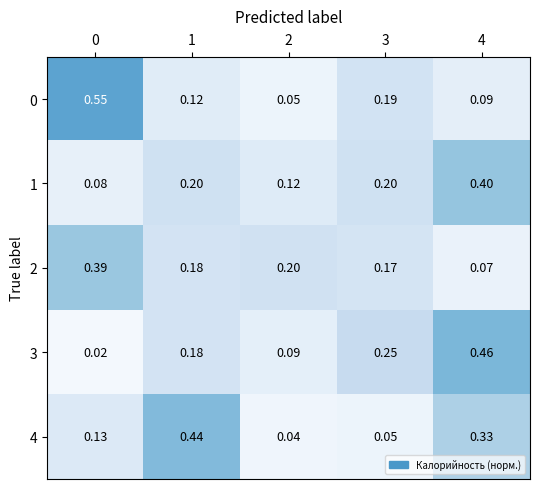

Is the value of 2 at 0 greater than the value of 1 at 3?

Yes